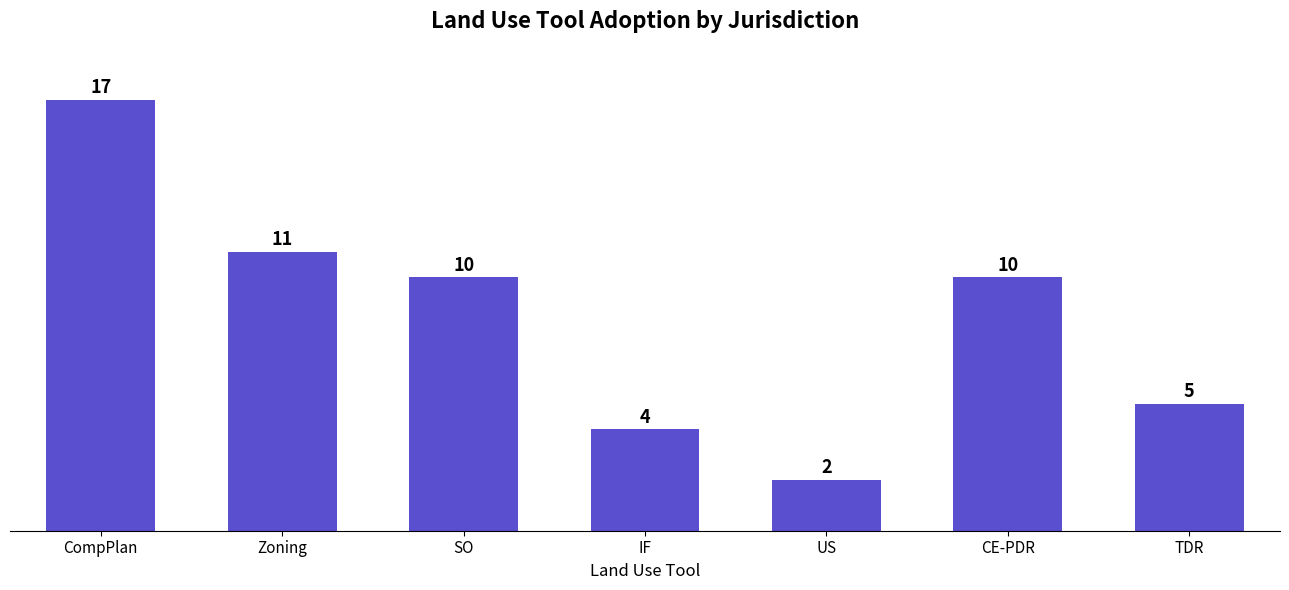

Reading right to left, list all the values displayed in this chart.

TDR=5	CE-PDR=10	US=2	IF=4	SO=10	Zoning=11	CompPlan=17